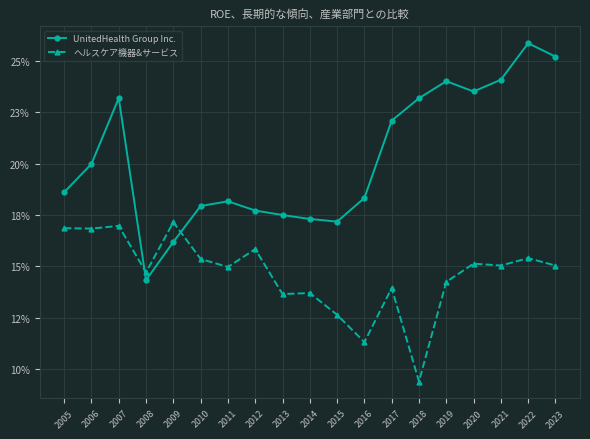

What is the highest value of the UnitedHealth Group Inc. series?

0.3